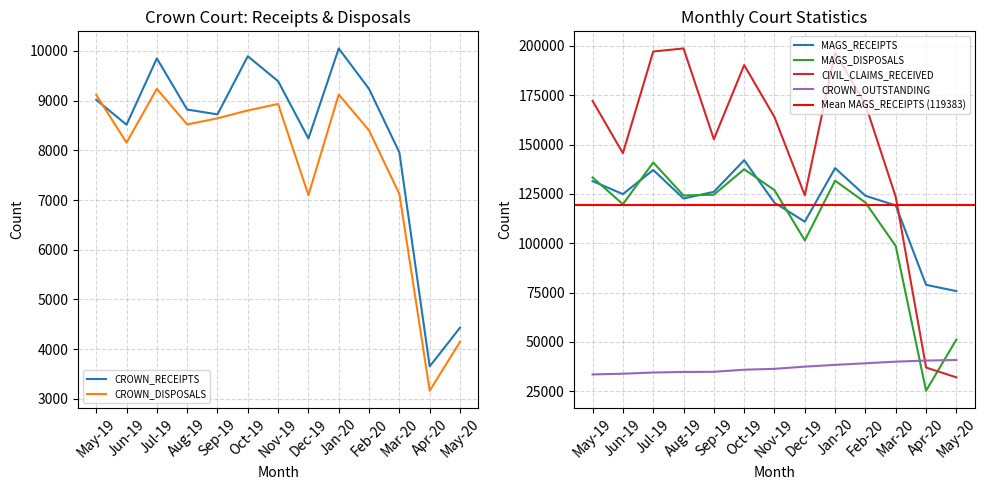

Which series has the largest total across all categories?

CIVIL_CLAIMS_RECEIVED